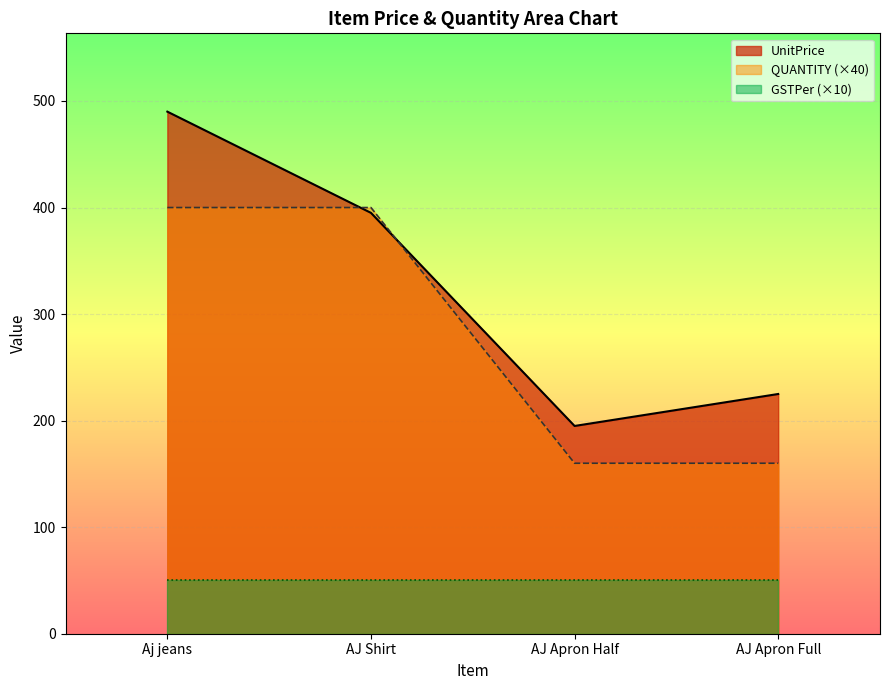

What is the label of the 1st point from the right?

AJ Apron Full